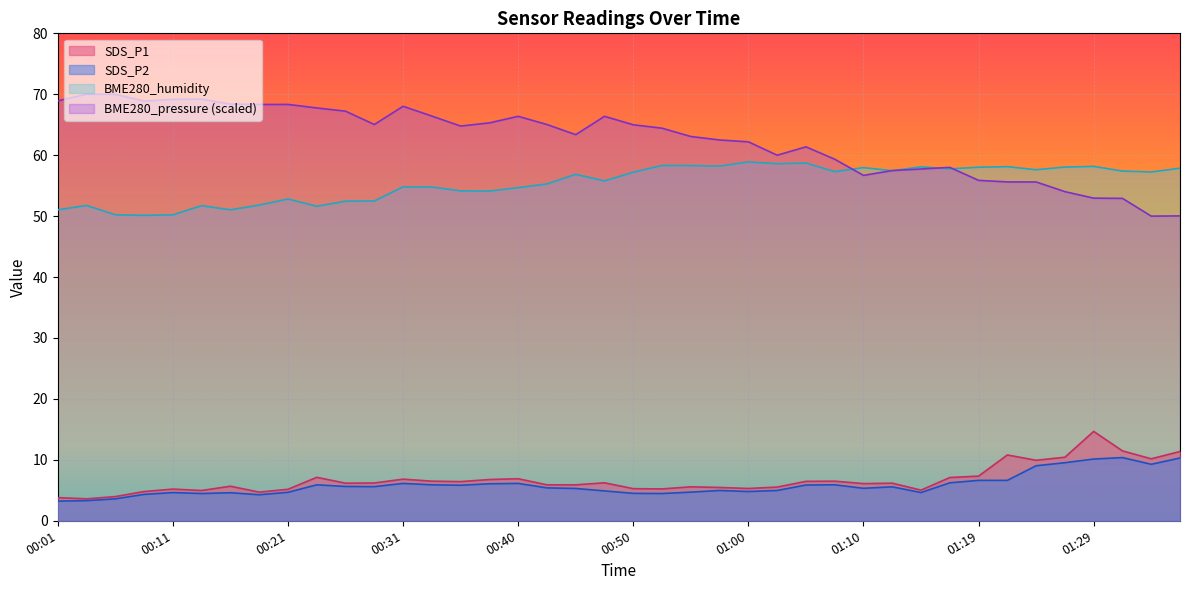

Where does the SDS_P2 series first go above 5?

00:23